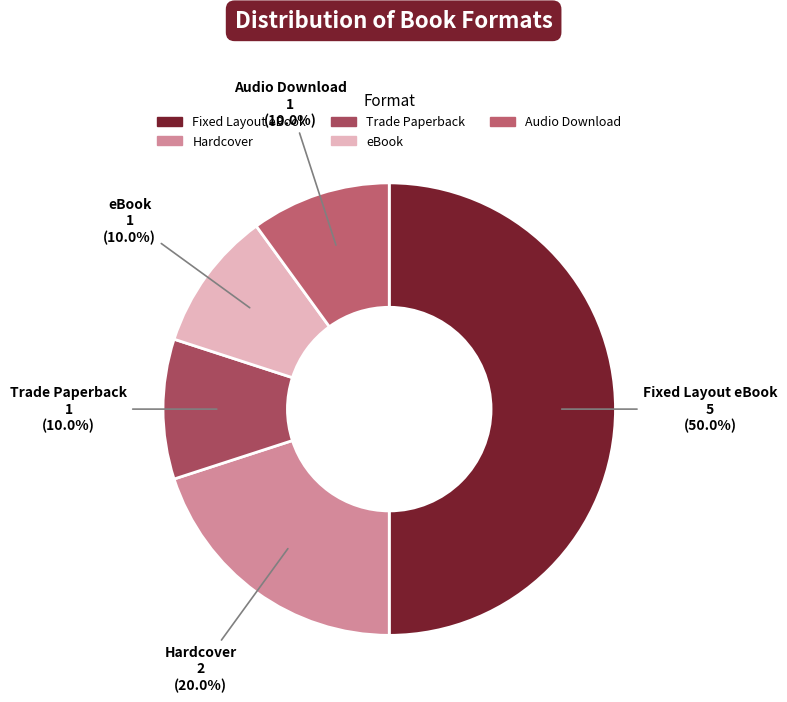

What is the ratio of the value at Audio Download to the value at Trade Paperback?

1.0